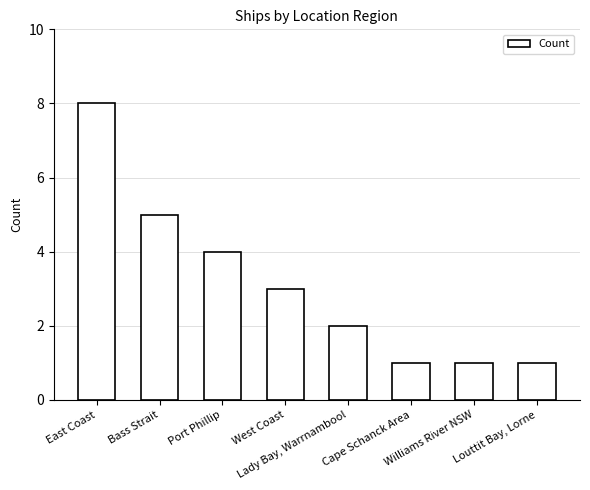

What is the greatest value displayed?

8